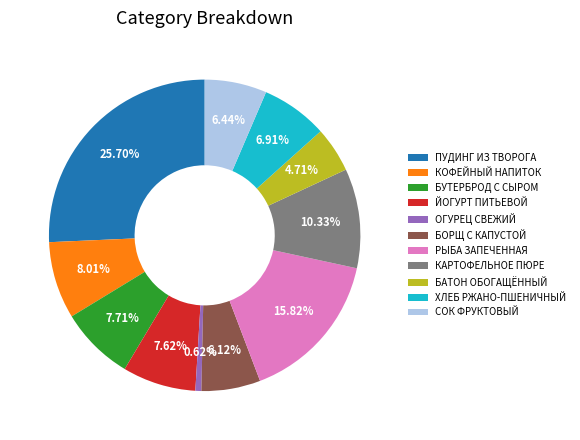

Does any single category account for the majority?

No